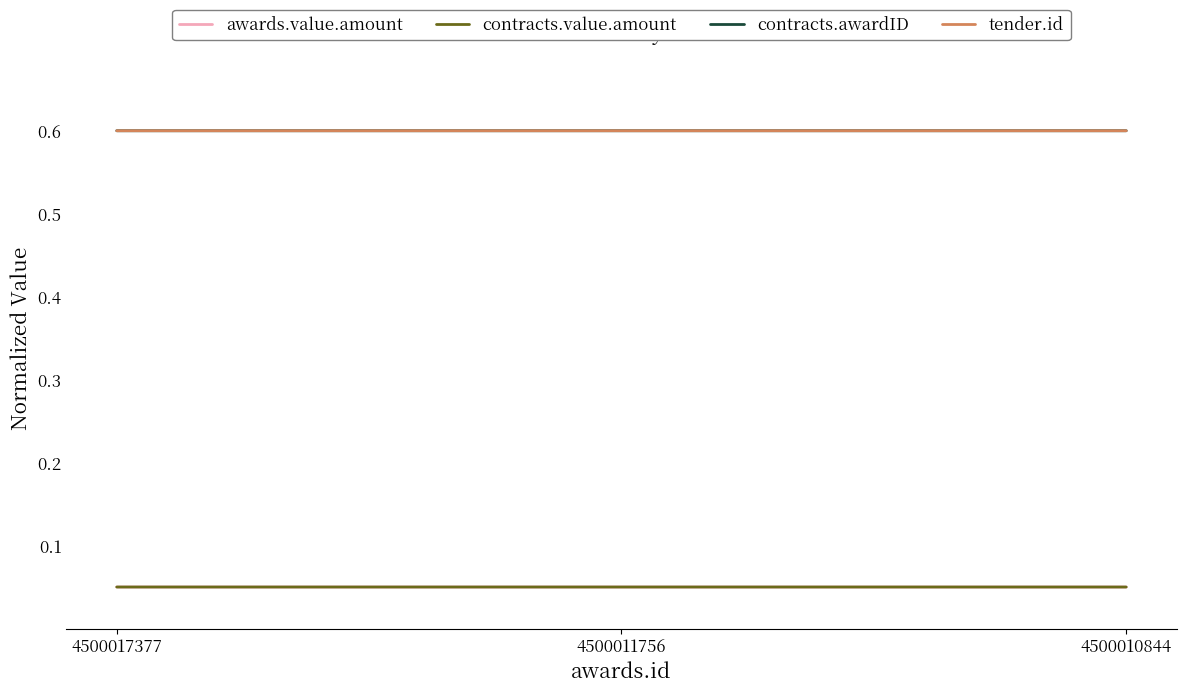

Which has a higher value, 4500010844 or 4500017377?

4500017377